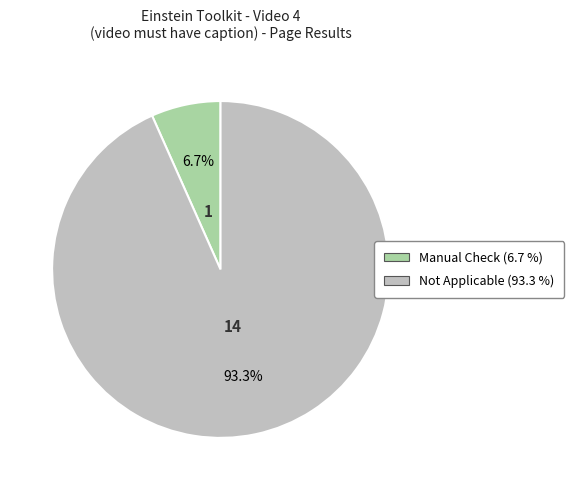

How many segments does this pie chart have?

2